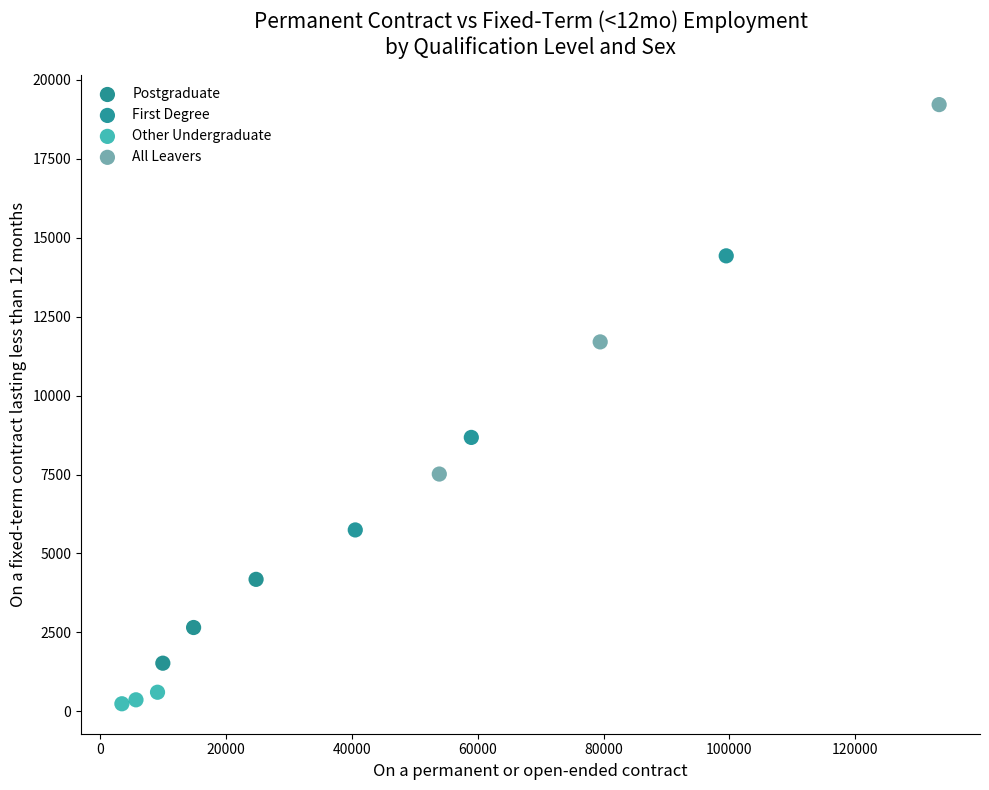

Which series has the widest spread of Y values?

All Leavers